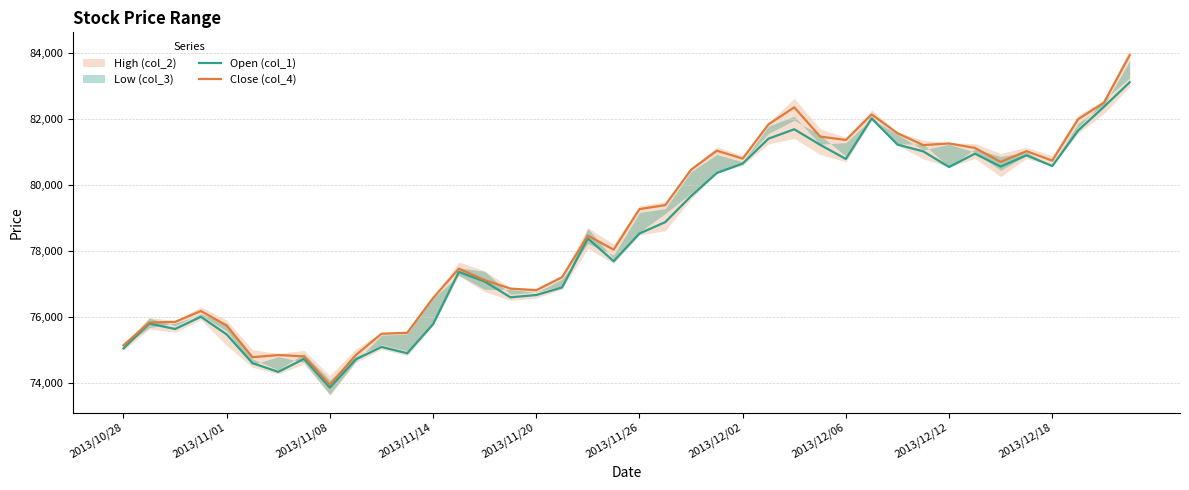

True or false: Close (col_4) has more than 1 points higher than both neighbors.

True